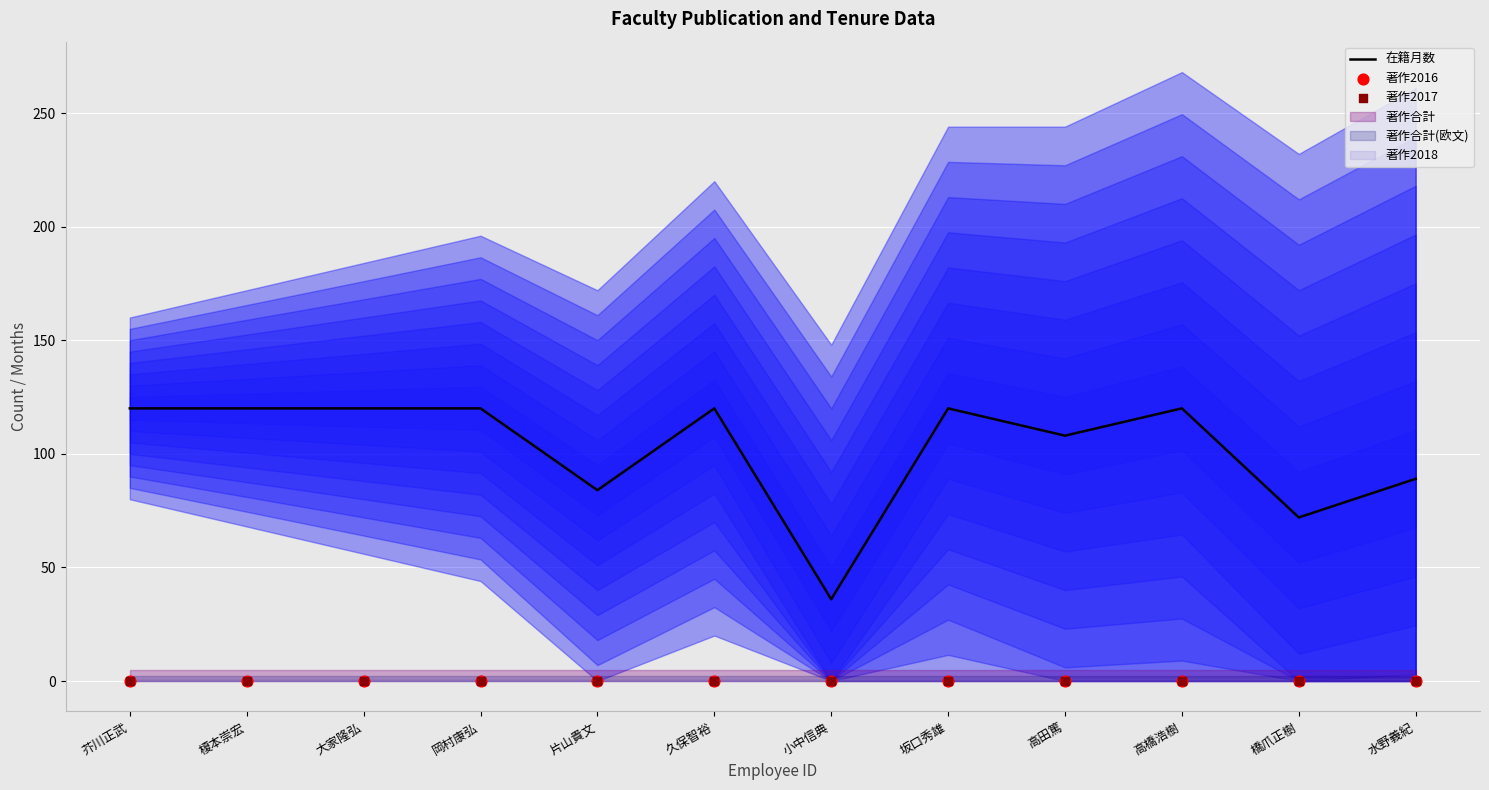

What is the total value across all series at 大家隆弘?

120